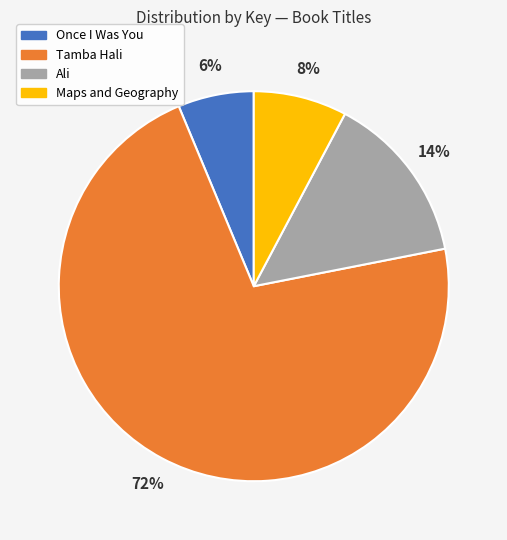

What is the majority slice?

Tamba Hali